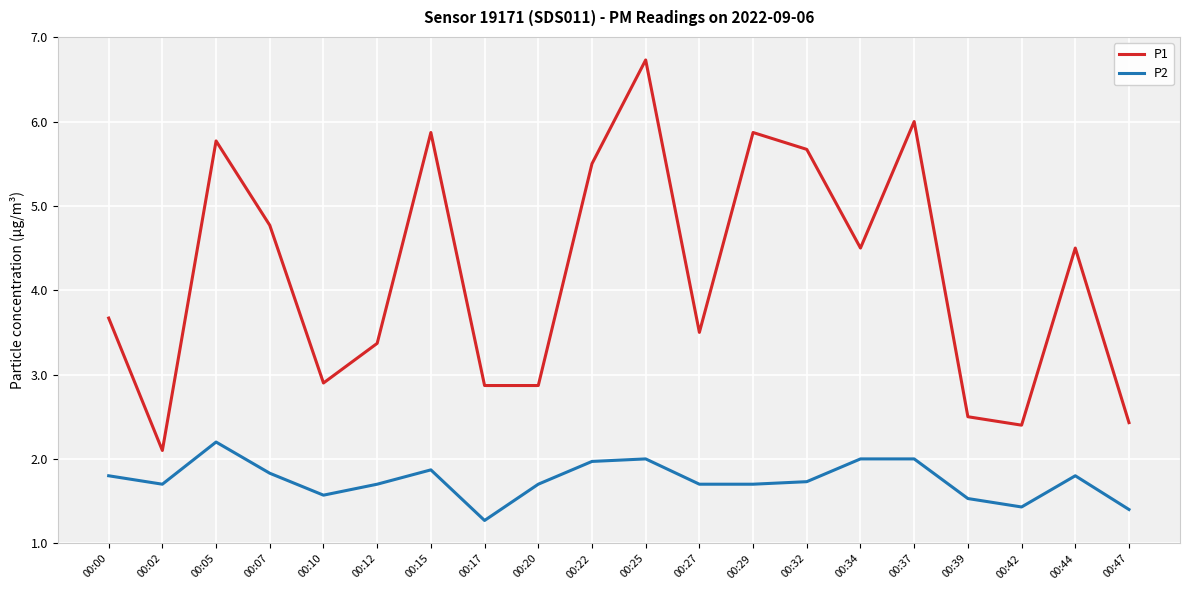

True or false: P1 and P2 intersect in this chart.

False